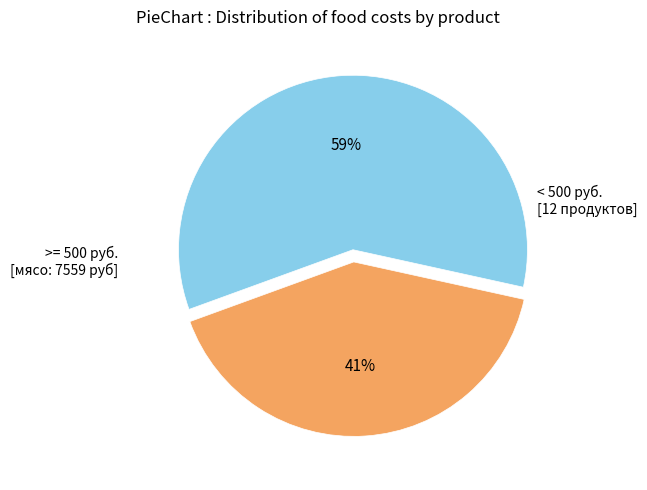

To the nearest percent, what is the average slice percentage?

50%